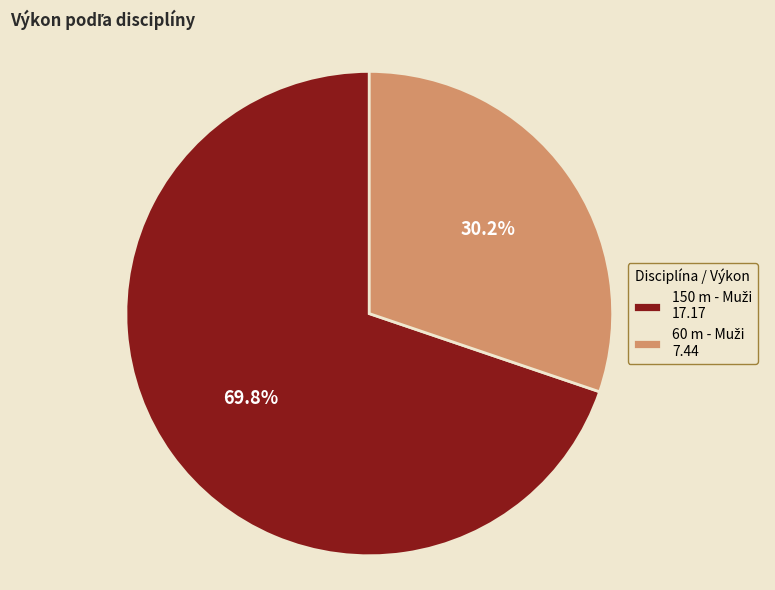

Does any single category account for the majority?

Yes